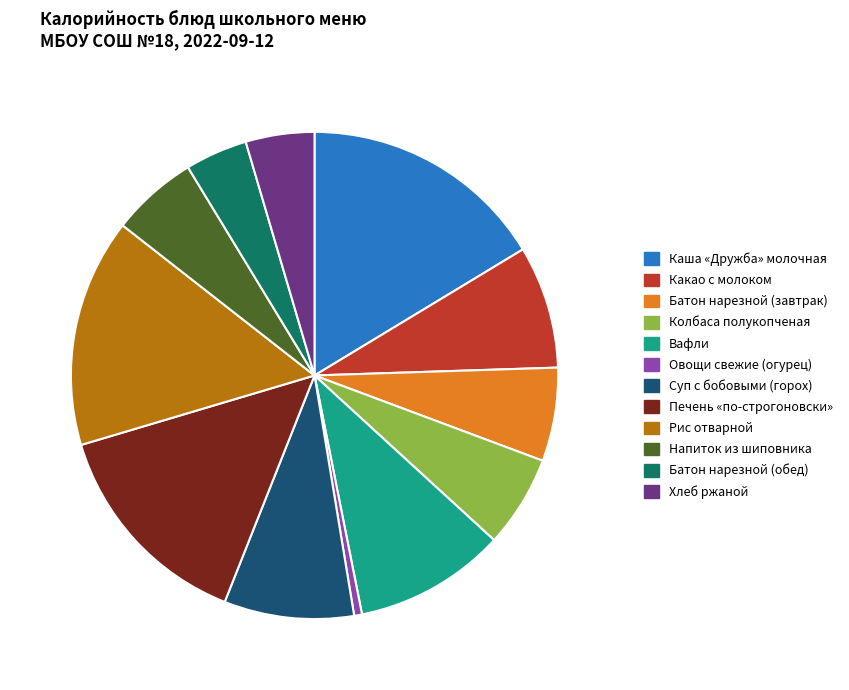

Is there any slice that represents more than half of the pie?

No